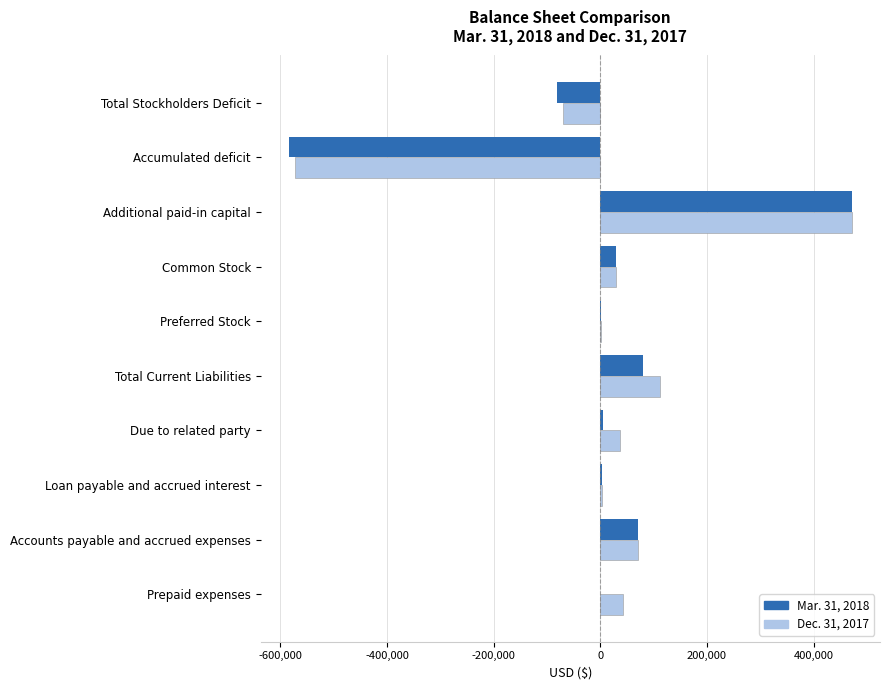

Which series changed the most between Accounts payable and accrued expenses and Additional paid-in capital?

Dec. 31, 2017